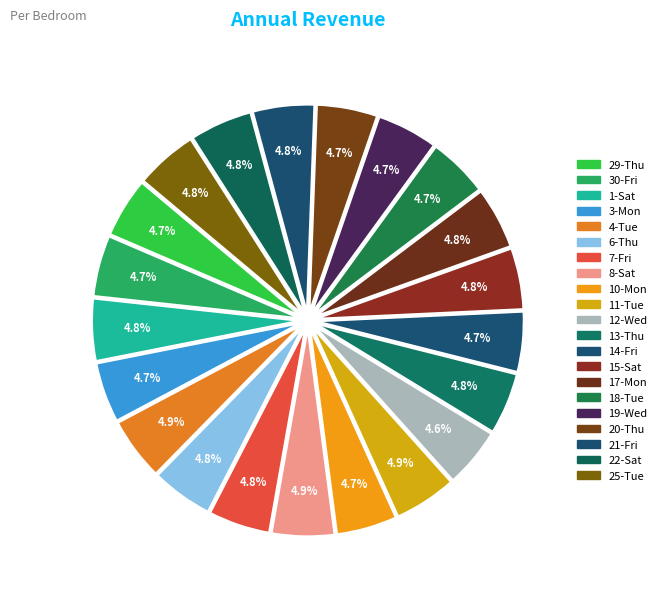

Rank the categories by value from lowest to highest.

12-Wed, 29-Thu, 3-Mon, 14-Fri, 18-Tue, 10-Mon, 20-Thu, 19-Wed, 30-Fri, 15-Sat, 6-Thu, 21-Fri, 13-Thu, 7-Fri, 17-Mon, 1-Sat, 25-Tue, 22-Sat, 8-Sat, 11-Tue, 4-Tue